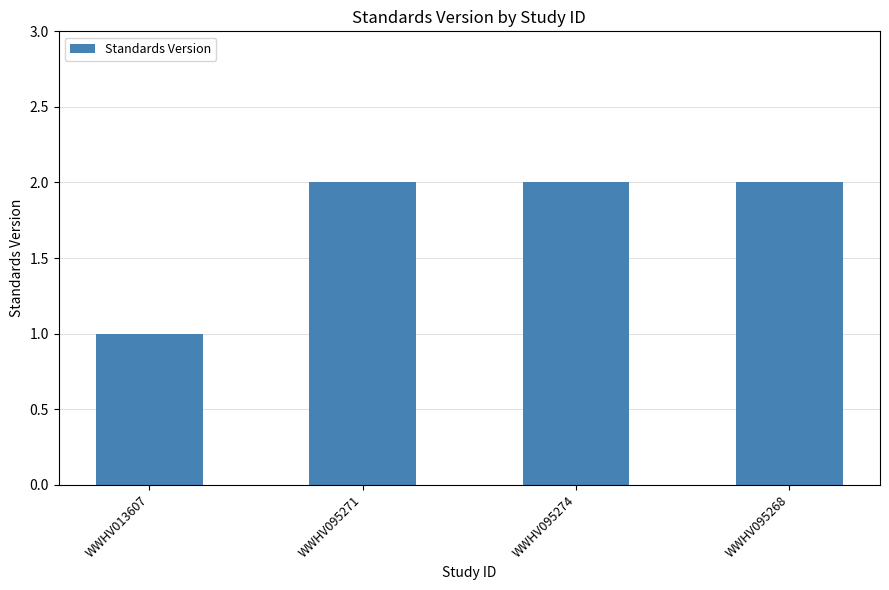

What is the average value?

2